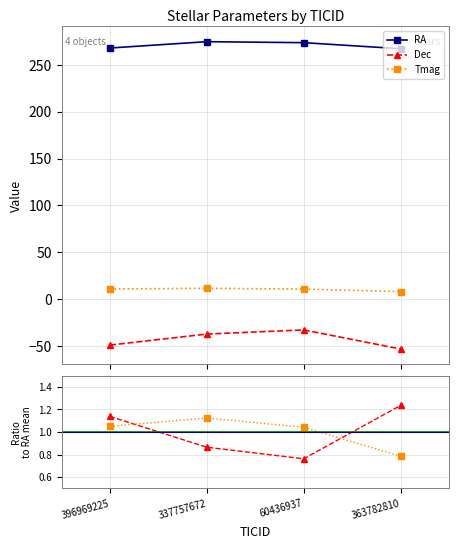

What is the average value of the Tmag series?

10.4